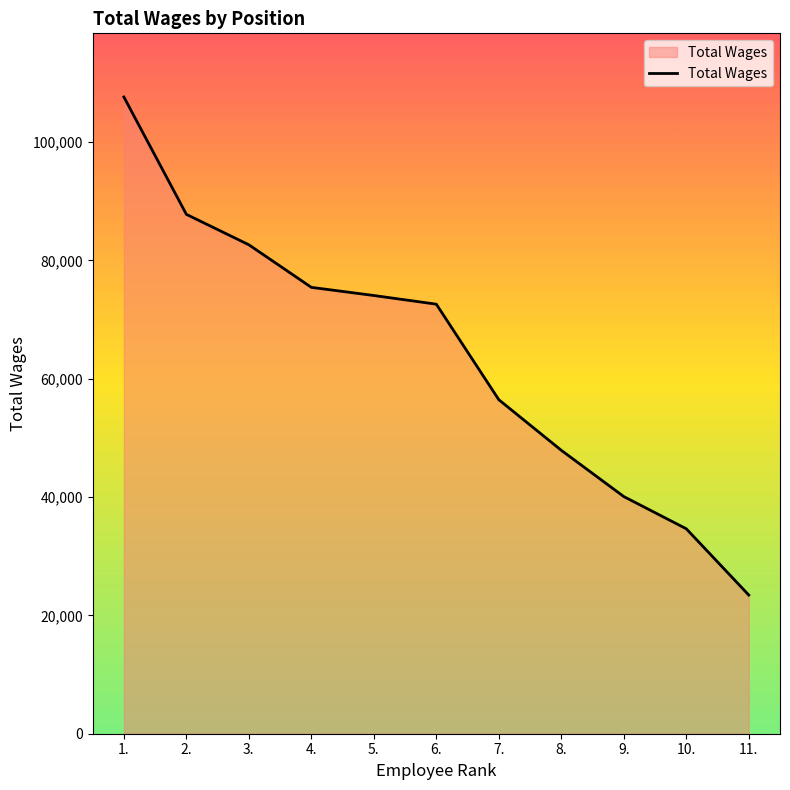

Which label corresponds to the smallest value in the chart?

11.